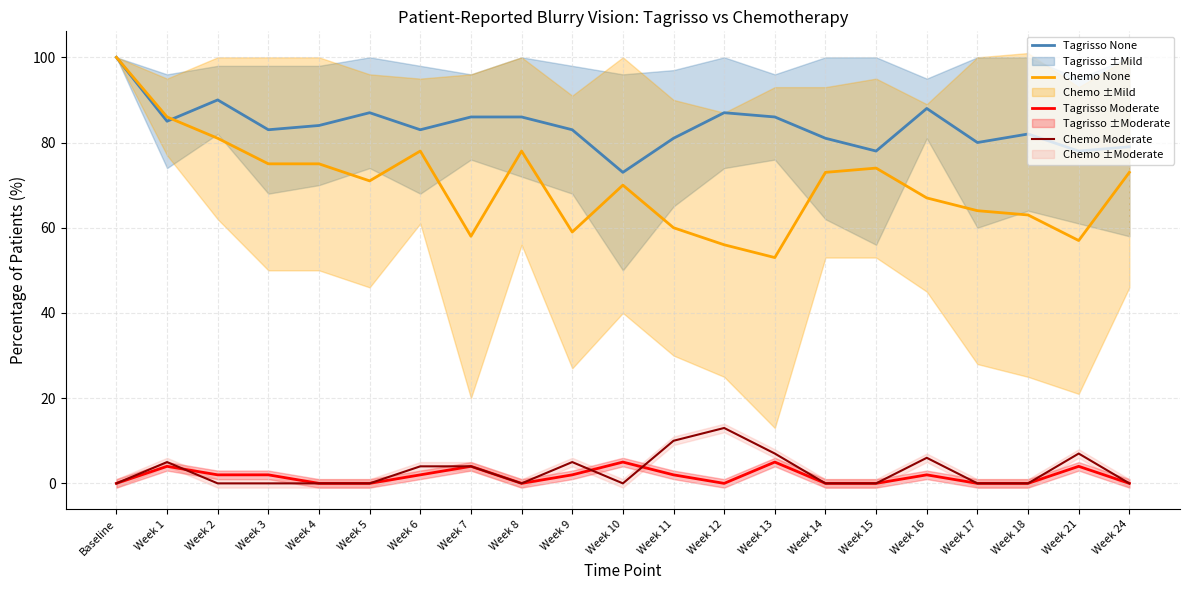

What is the label of the 2nd point from the left?

Week 1